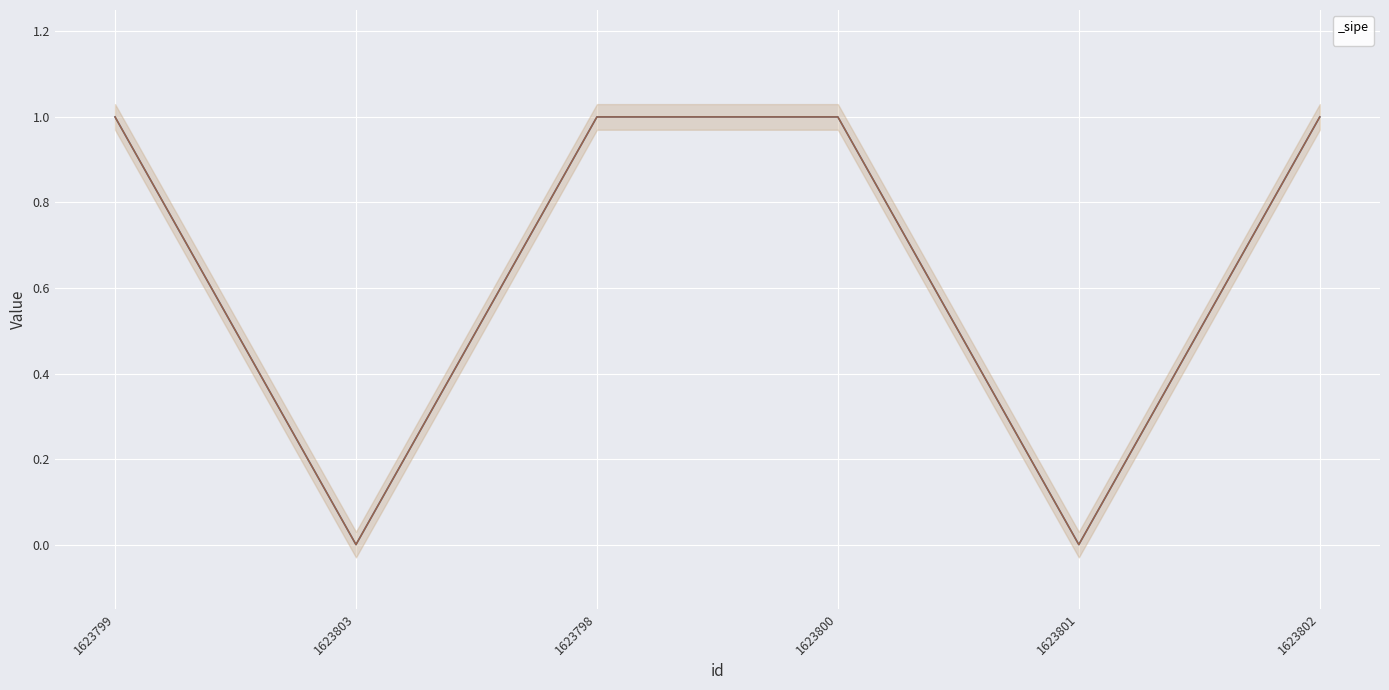

True or false: the data shows 0 at 1623803.

True